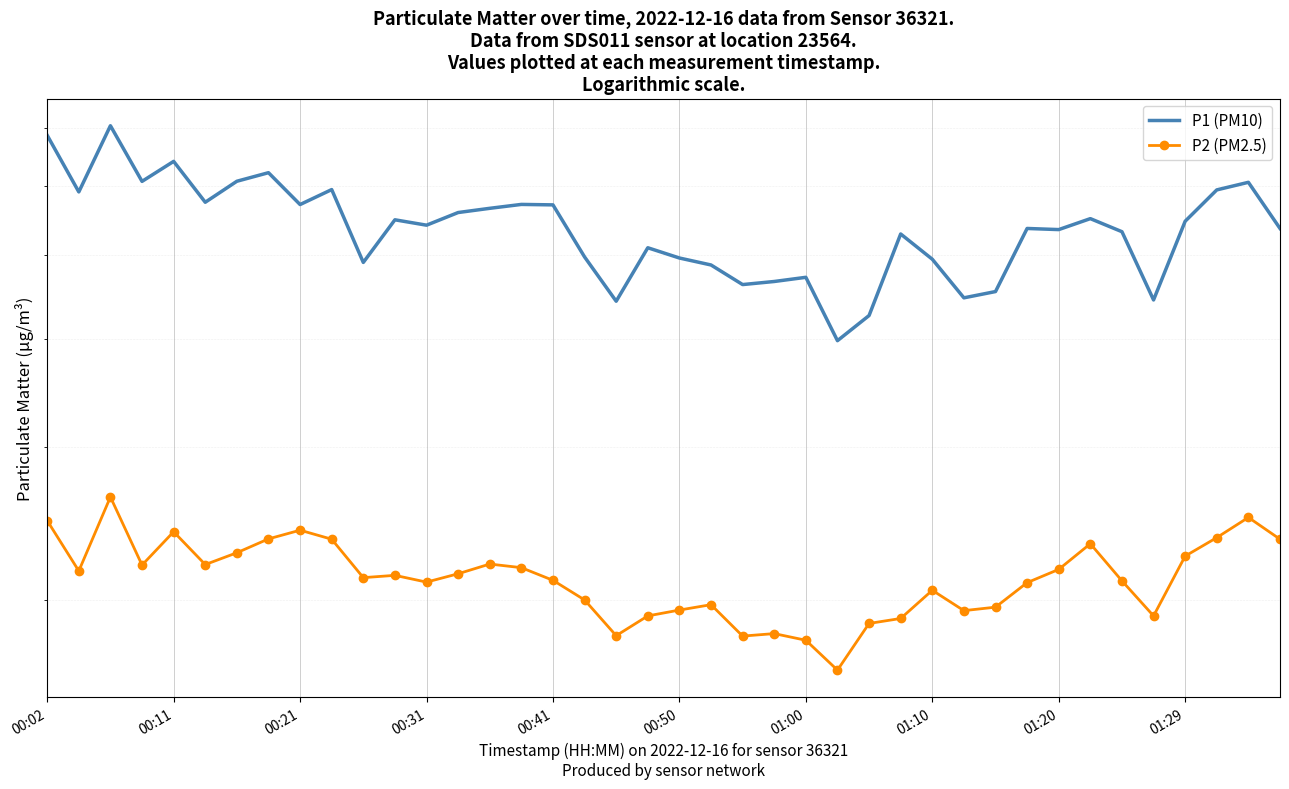

Is it true that P2 (PM2.5) equals 10.1 at 00:21?

False